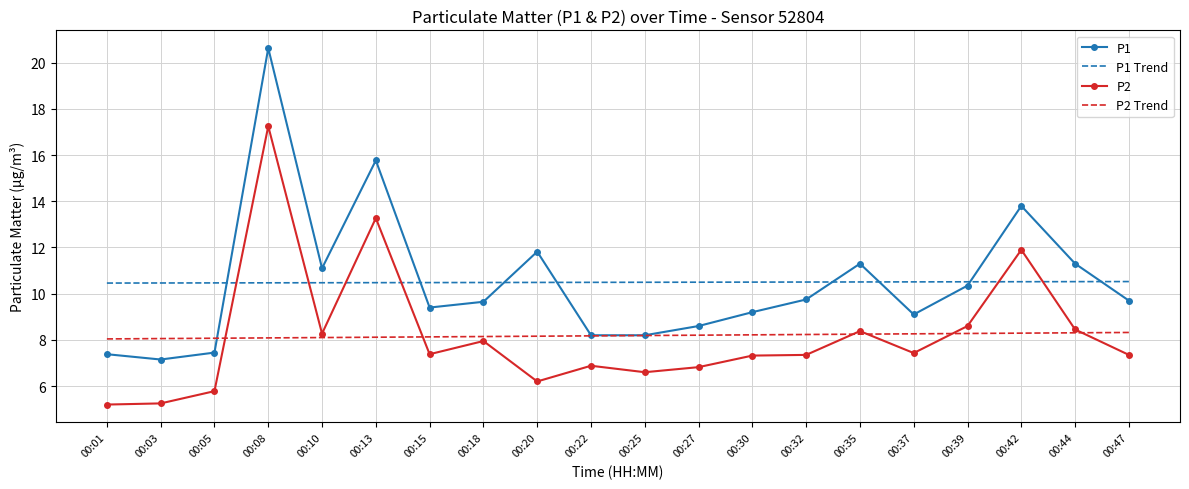

At which category is the sum across all series the highest?

00:08